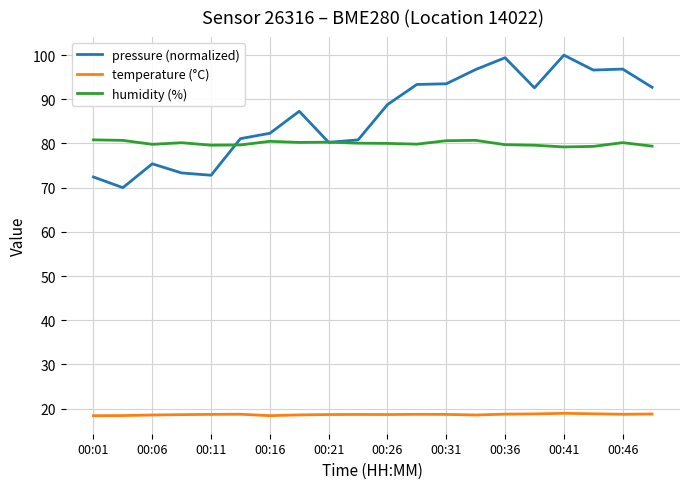

Which series has the widest spread of values?

pressure (normalized)